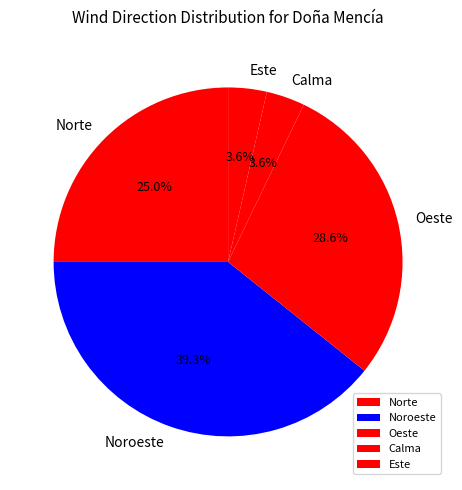

True or false: Calma accounts for 4% of the total.

True